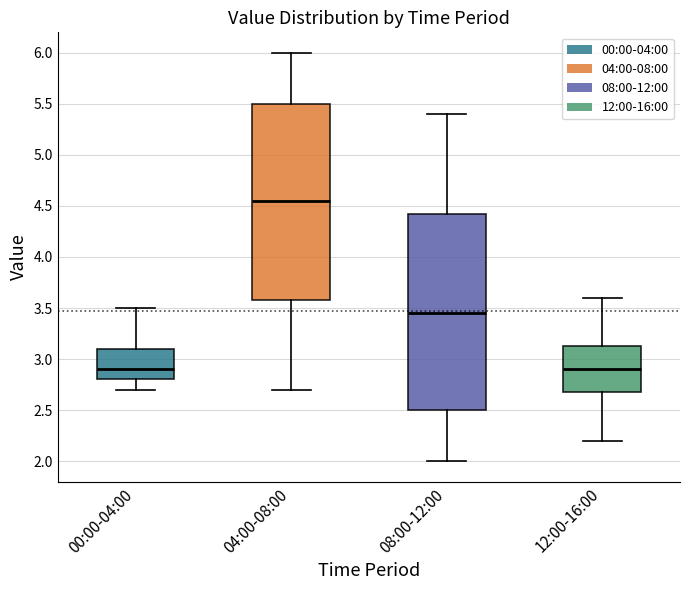

Reading left to right, read every box against the y-axis: the position of its median line, the range the box covers, and the ends of its whiskers. The values are not printed on the chart, so give them approximately, as read against the axis.

00:00-04:00: median 2.90, box 2.80 to 3.10, whiskers 2.70 to 3.50
04:00-08:00: median 4.55, box 3.60 to 5.50, whiskers 2.70 to 6.00
08:00-12:00: median 3.45, box 2.50 to 4.45, whiskers 2.00 to 5.40
12:00-16:00: median 2.90, box 2.70 to 3.15, whiskers 2.20 to 3.60